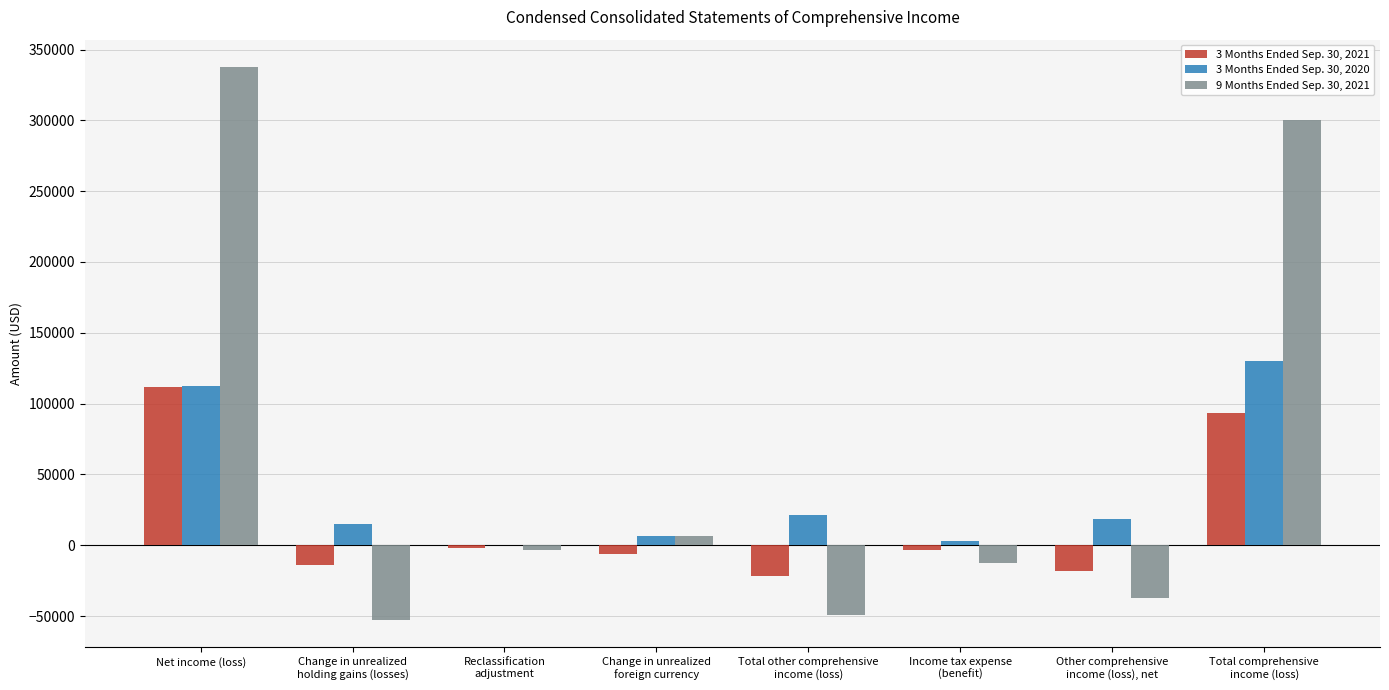

The value of 9 Months Ended Sep. 30, 2021 at Net income (loss) is 165643. True or false?

False